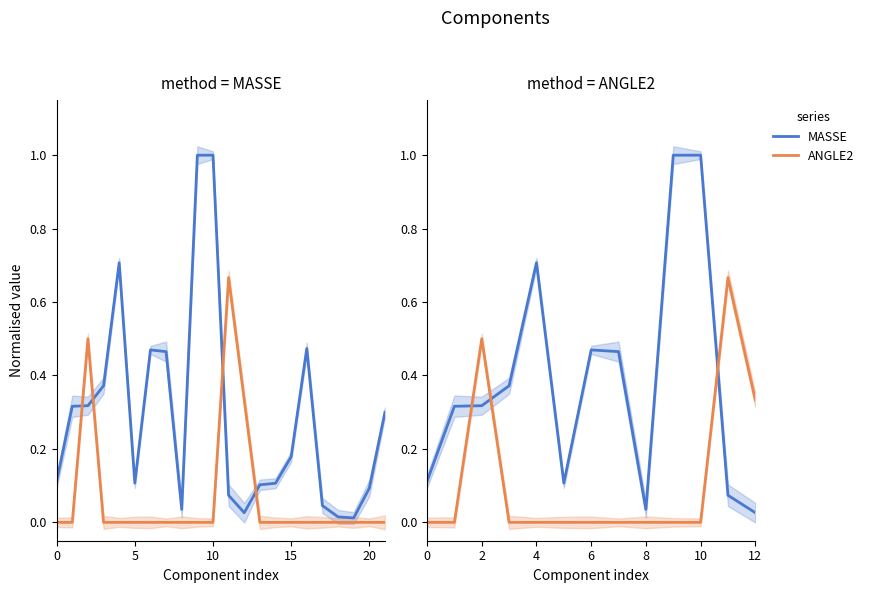

At which label does MASSE (norm.) reach its minimum?

12